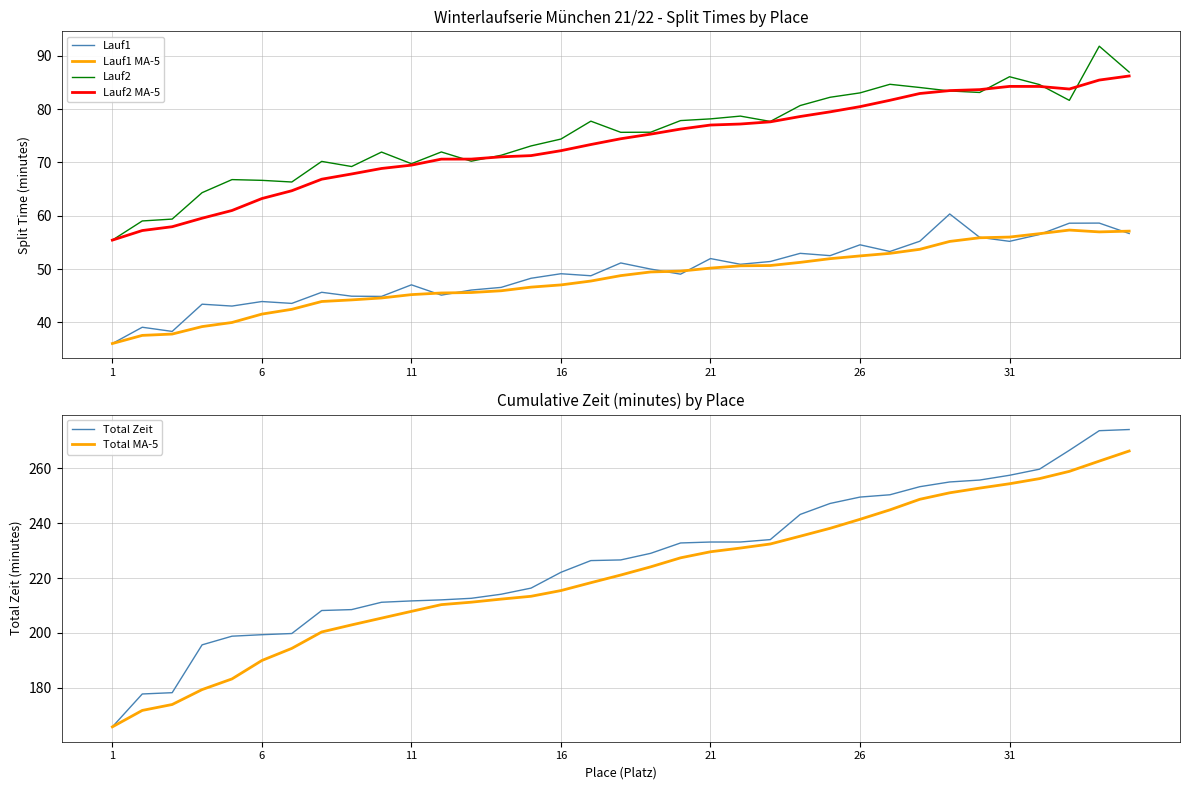

What is the highest value of the Lauf1 series?

60.3